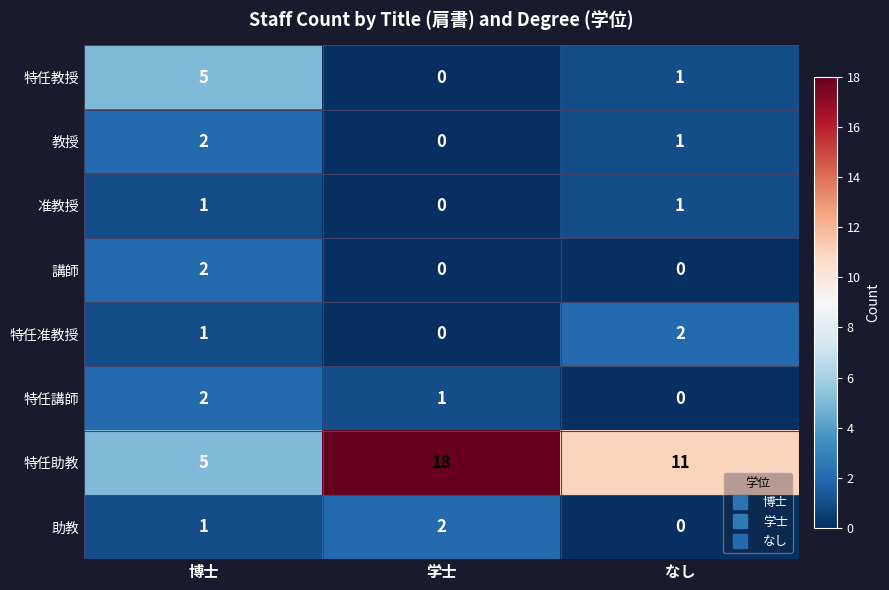

What is the difference between the 特任教授 values at なし and 博士?

4